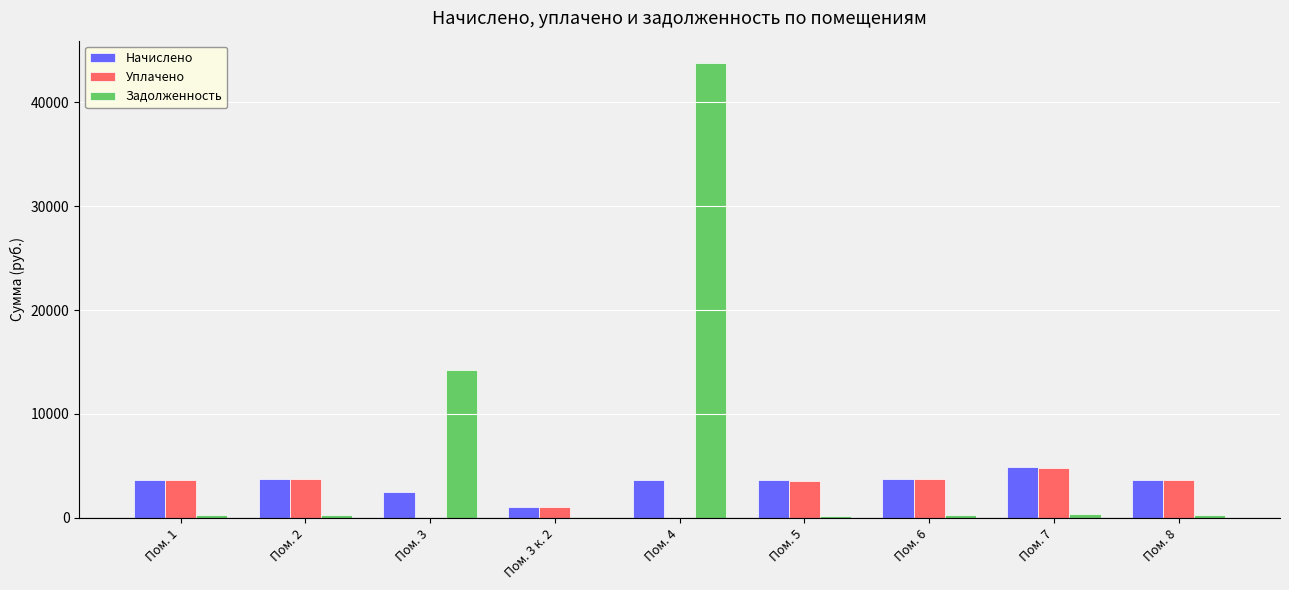

Where is Задолженность nearest to the value 21917?

Пом. 3